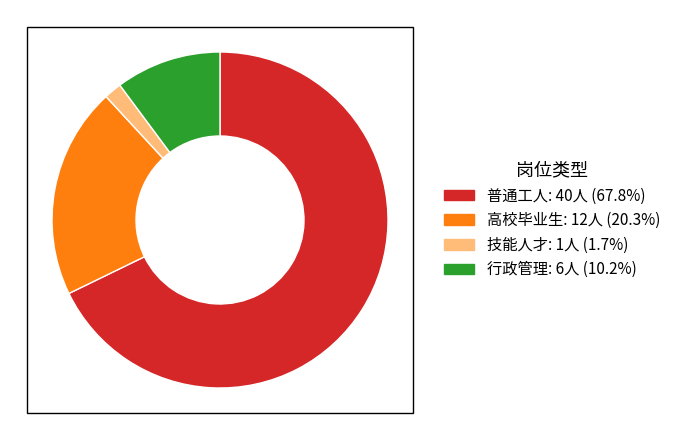

What is the largest slice in the pie chart?

普通工人